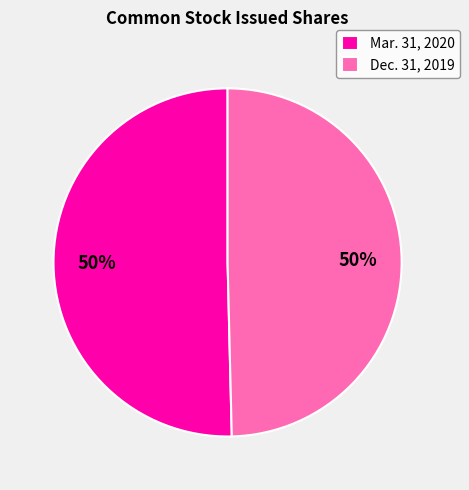

Count the number of slices in the pie.

2